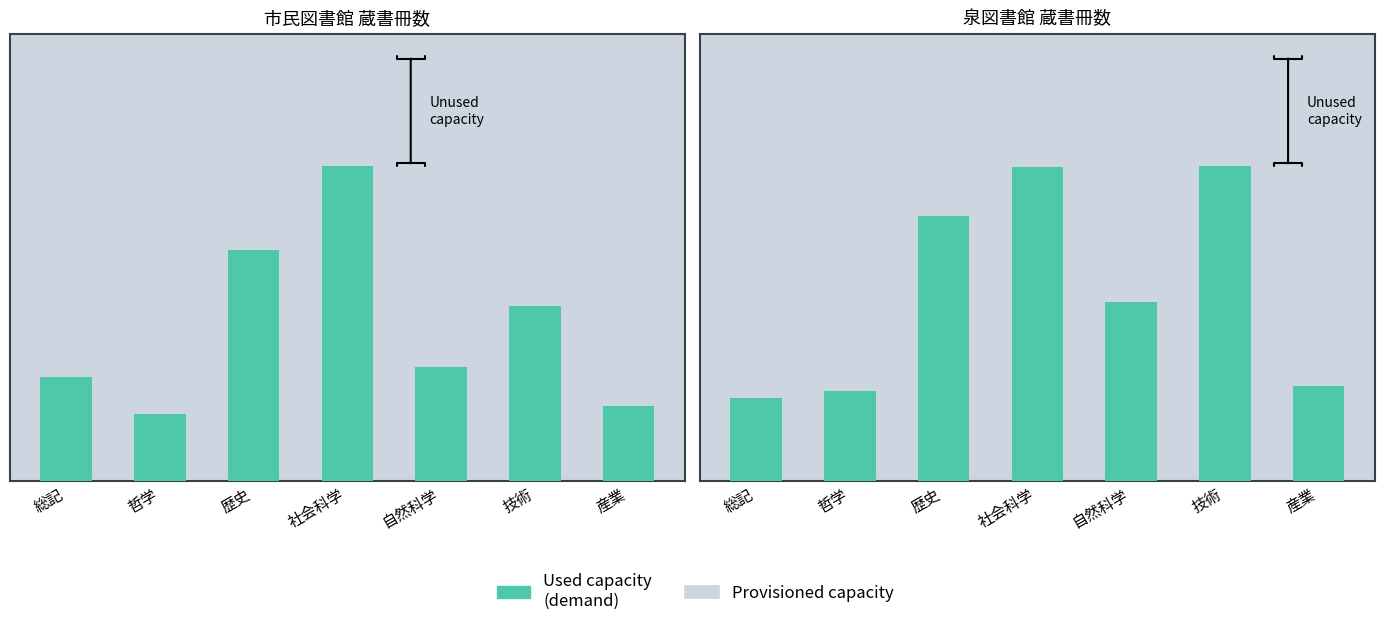

Is the value of Provisioned capacity at 総記 greater than the value of Used capacity
(demand) at 哲学?

No